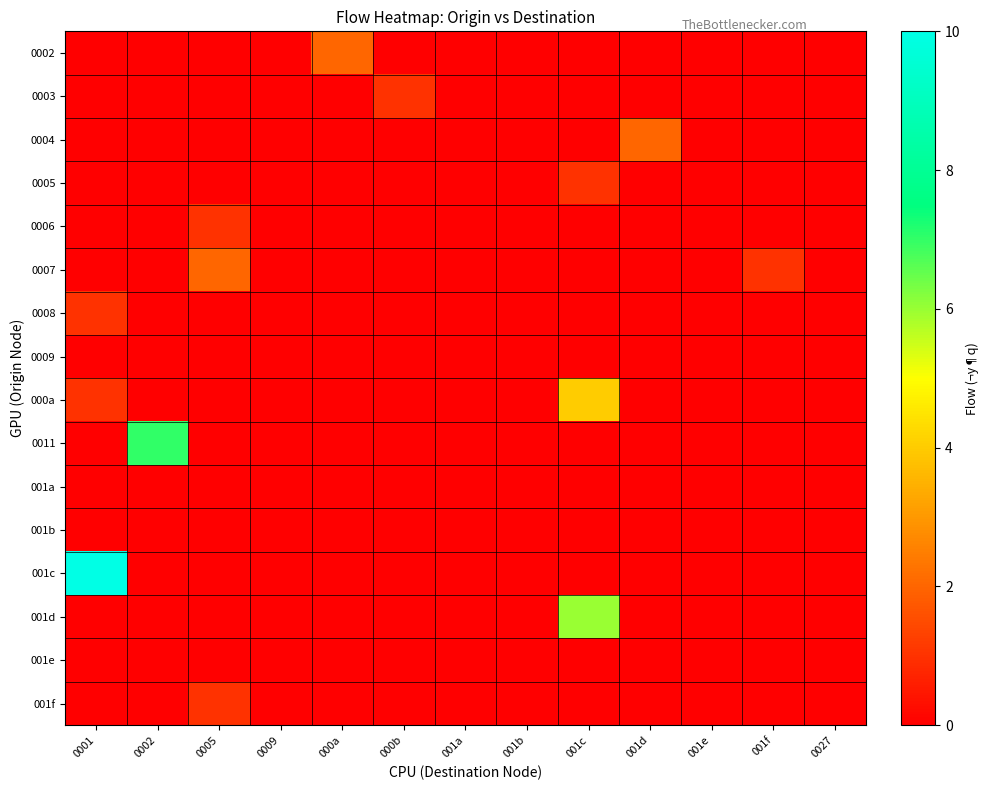

How many categories are shown in the chart?

13